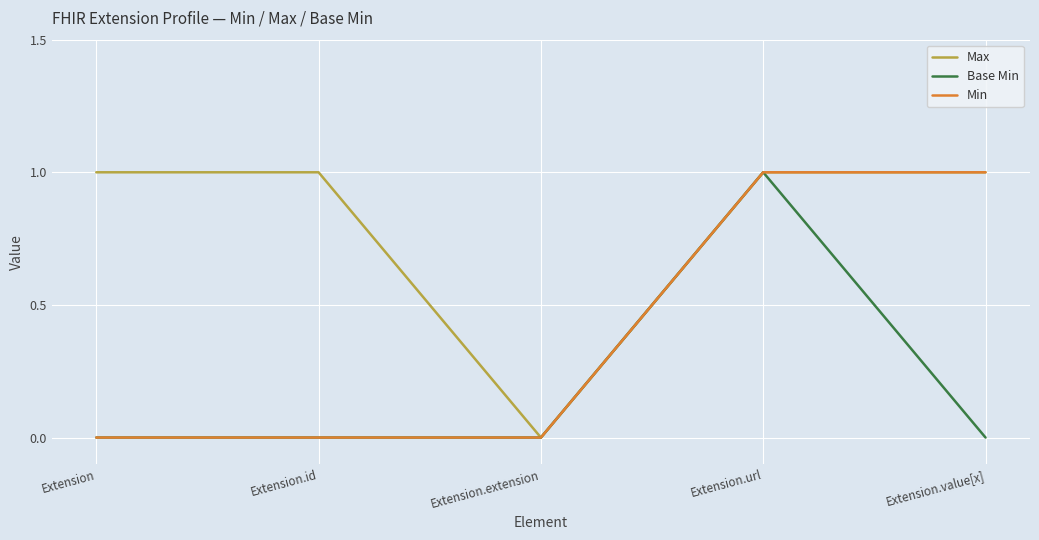

True or false: Min has more than 2 interior local peaks.

False